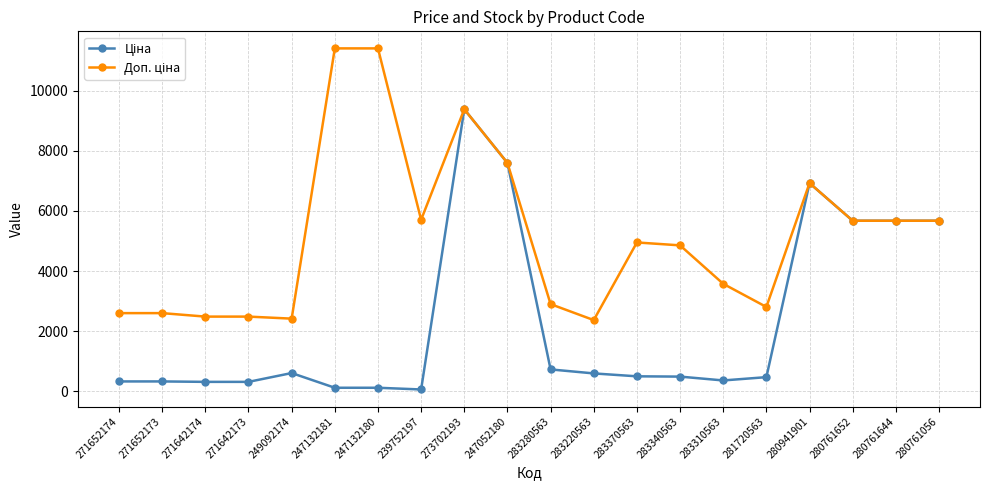

What is the spread (max minus min) of values at 271642173?

2172.1